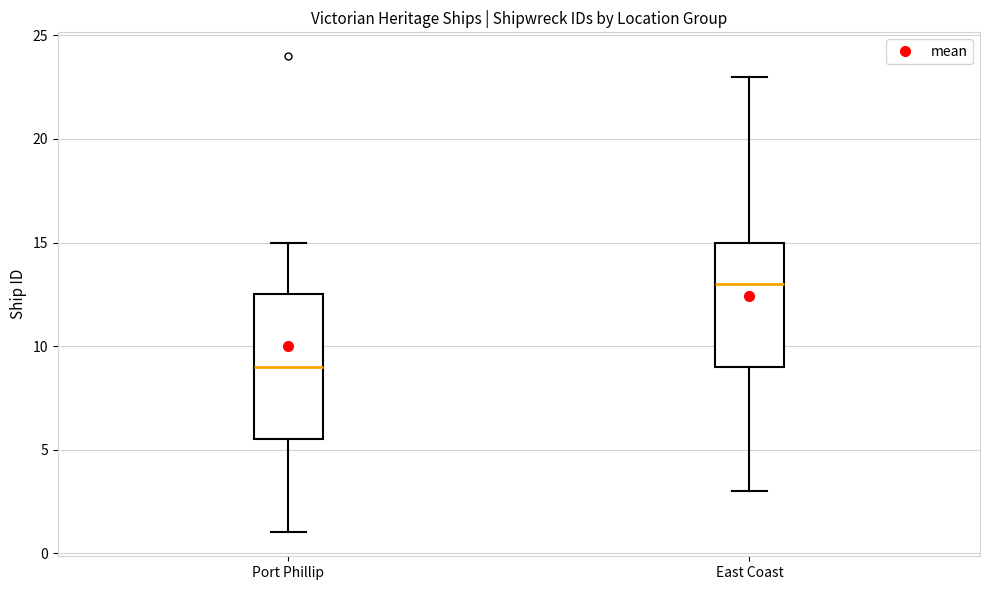

Which box's median line is the highest?

East Coast